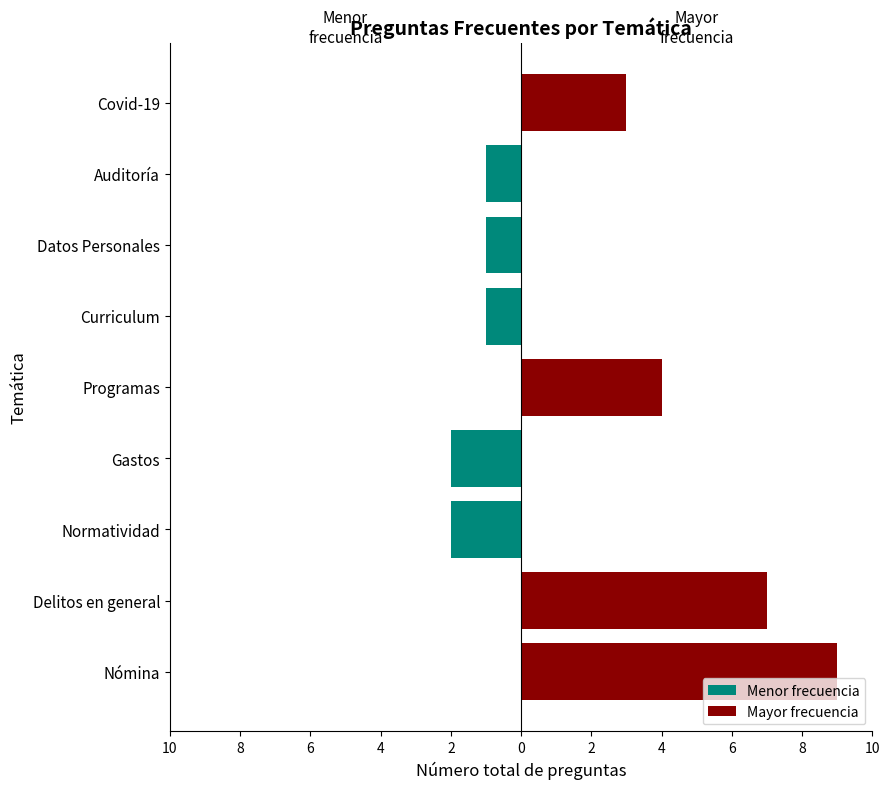

What are all the series names shown in the legend?

Menor frecuencia, Mayor frecuencia